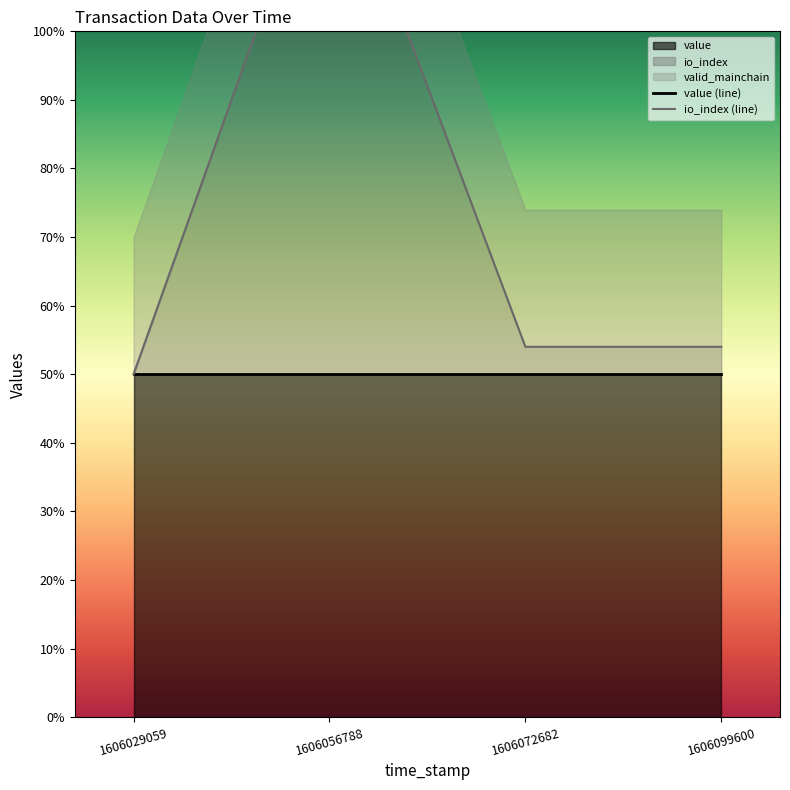

The value of value (line) at 1606099600 is 50. True or false?

True